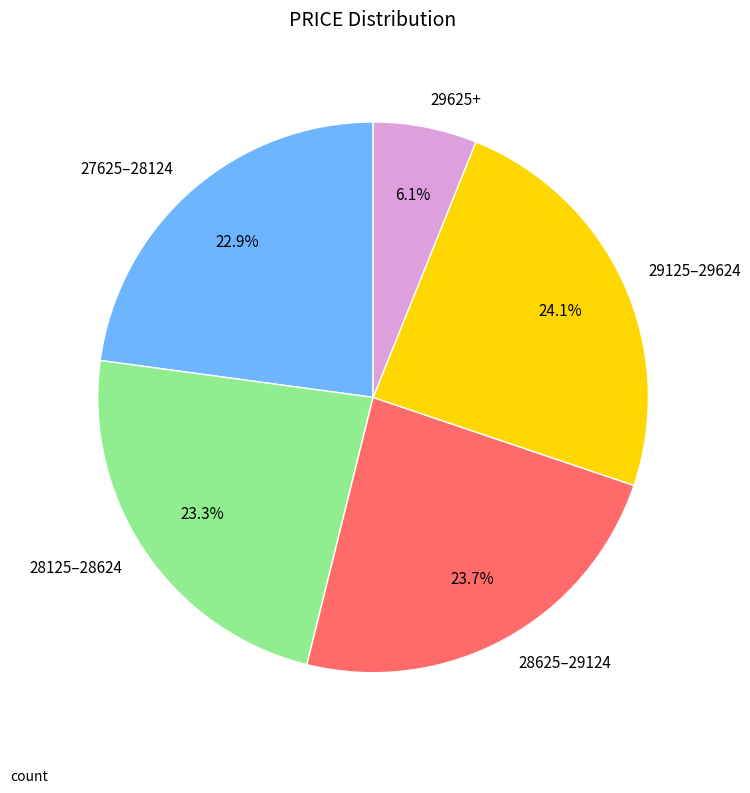

What percentage is NOT represented by 28125–28624?

76.7%